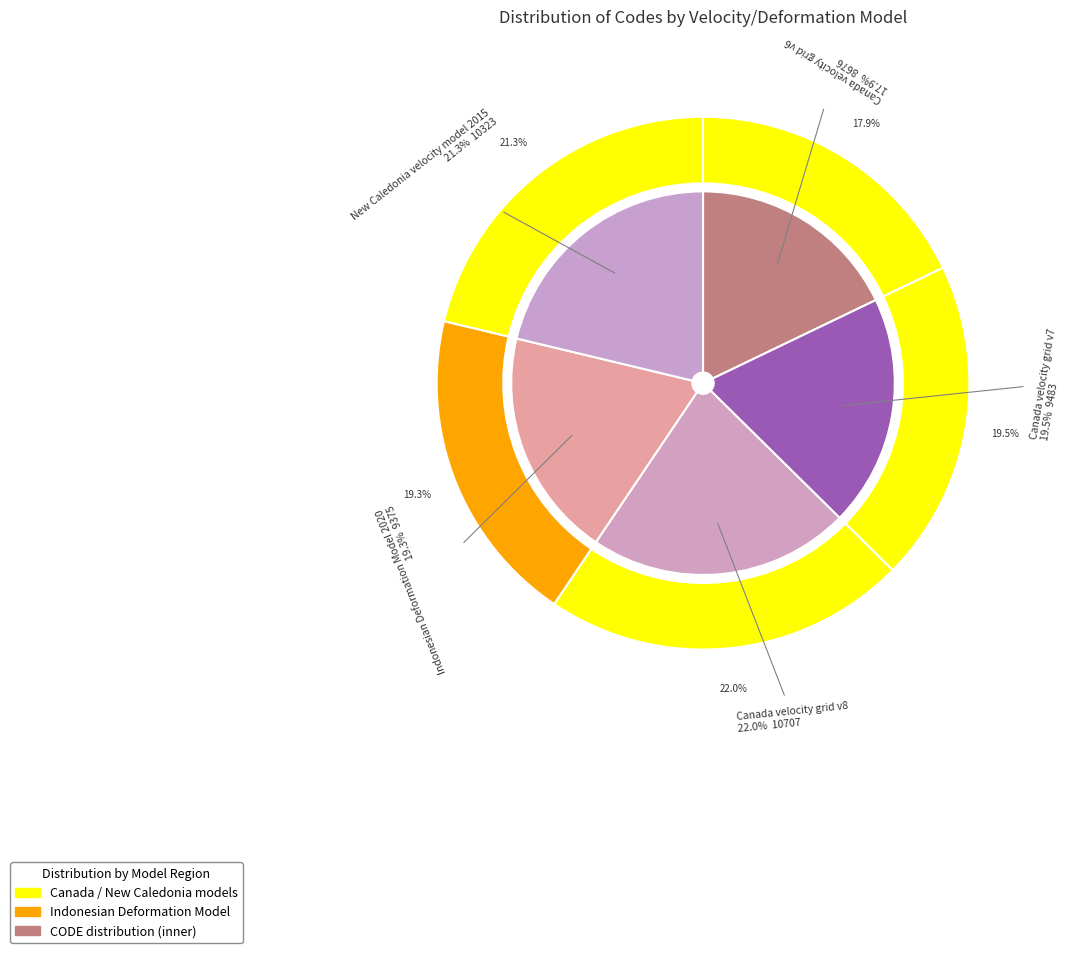

To the nearest percent, what portion does Indonesian Deformation Model 2020 represent?

19%